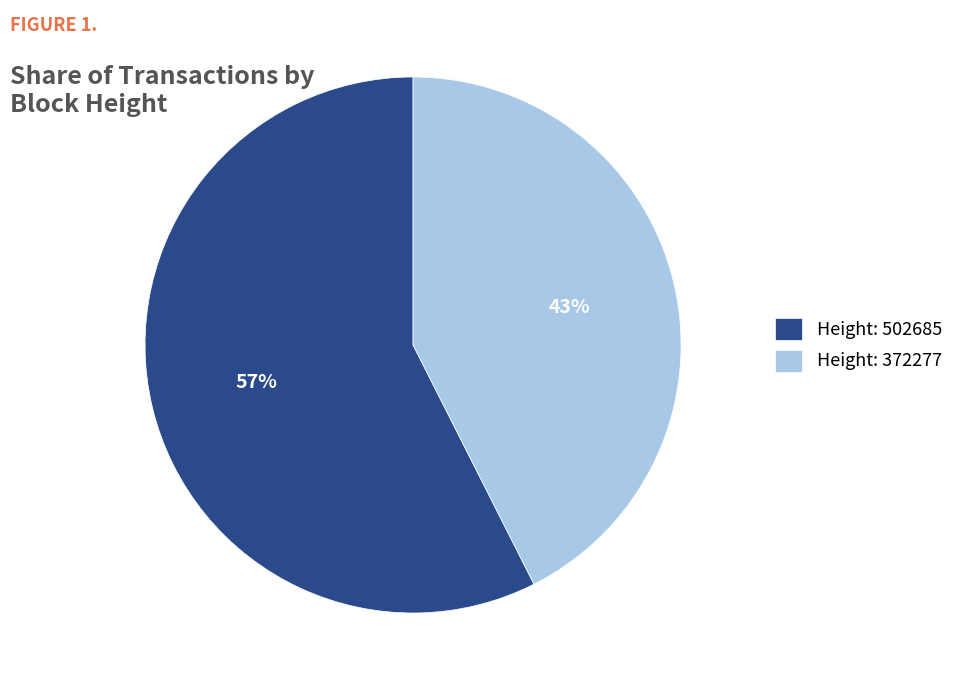

Is it true that Height: 502685 is 57% of the pie?

True